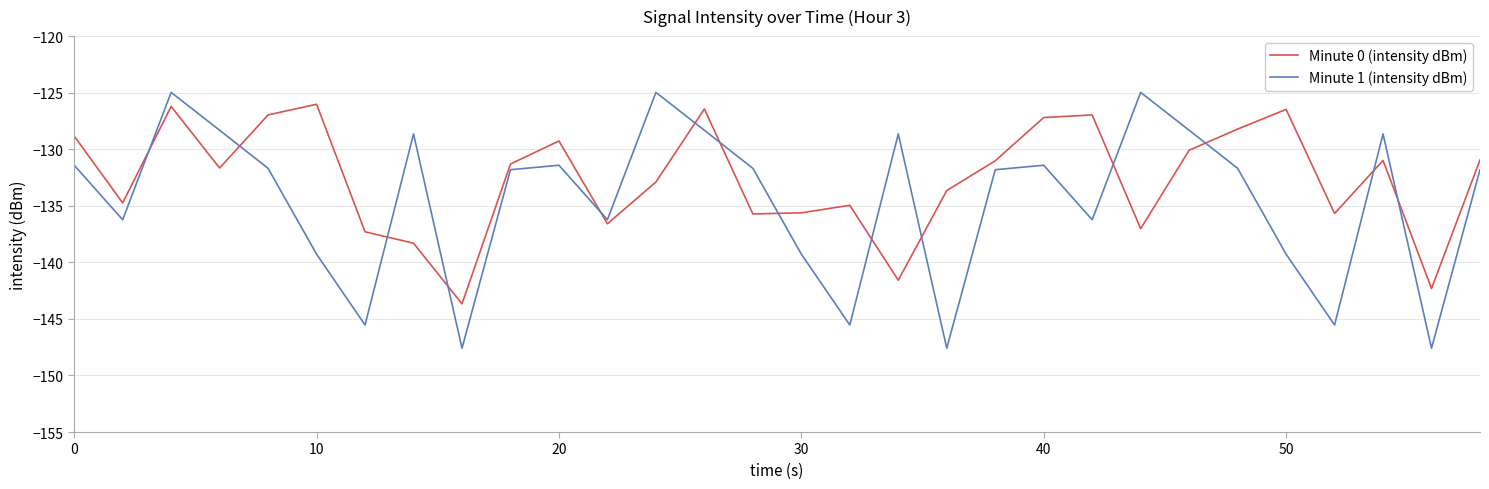

Which series has the widest spread of values?

Minute 1 (intensity dBm)